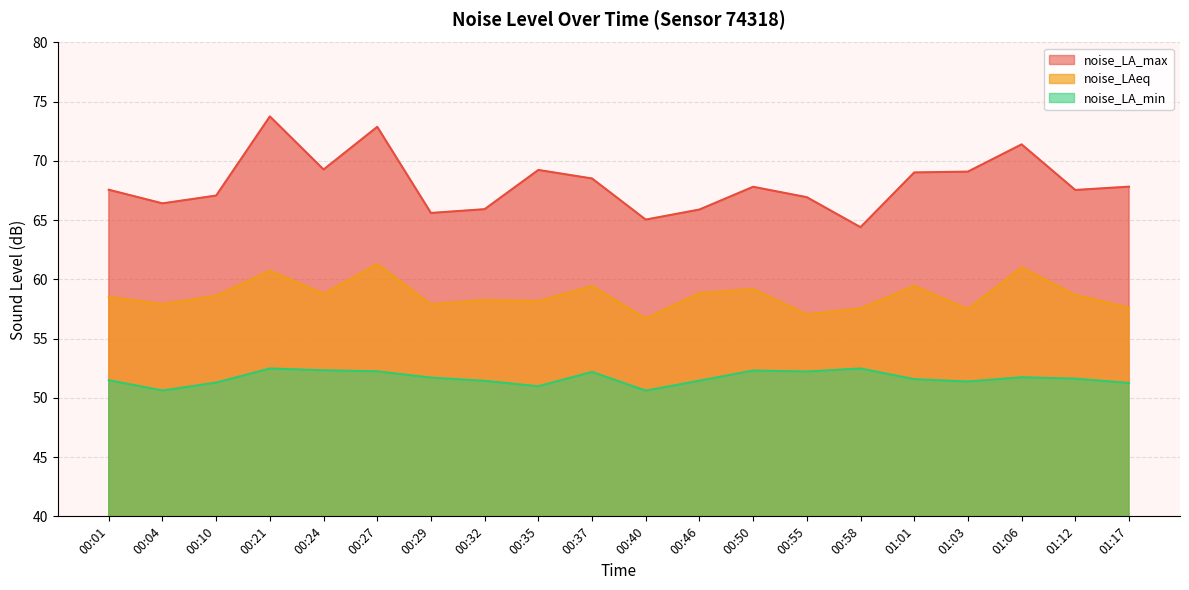

Rank the categories by noise_LA_max value from highest to lowest.

00:21, 00:27, 01:06, 00:24, 00:35, 01:03, 01:01, 00:37, 01:17, 00:50, 00:01, 01:12, 00:10, 00:55, 00:04, 00:32, 00:46, 00:29, 00:40, 00:58